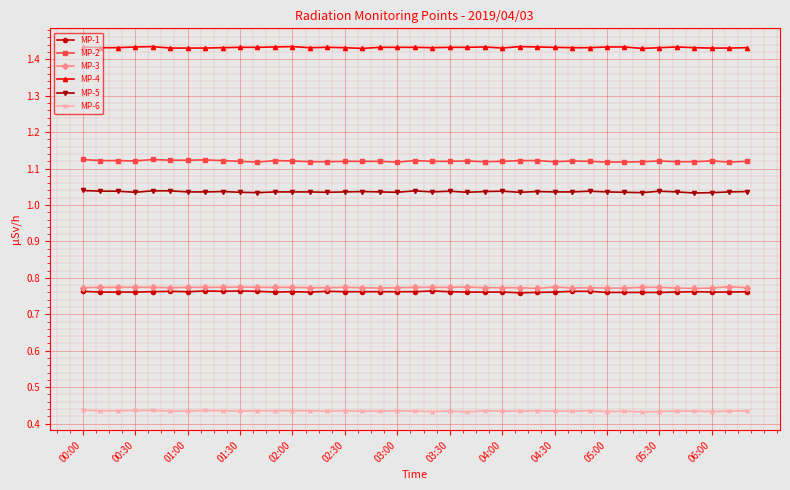

Count the MP-6 values in the range 0 to 1.

39